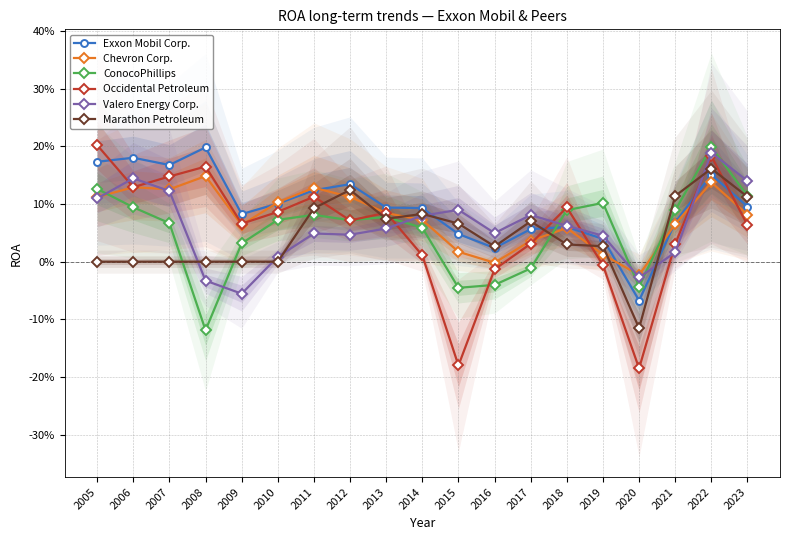

Where is the first local maximum for ConocoPhillips?

2011